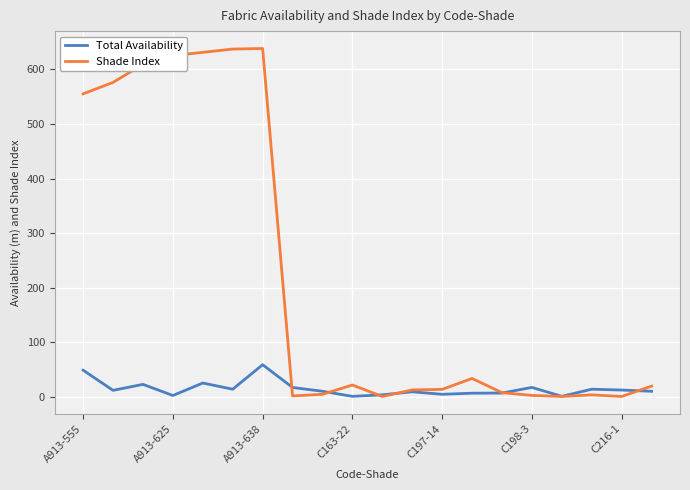

Which series has the widest spread of values?

Shade Index